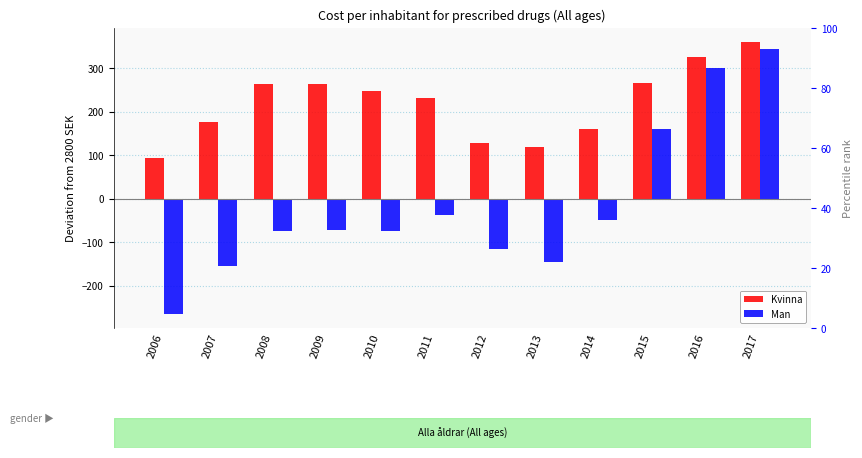

What is the sum of the Man values at 2006 and 2015?

-106.6